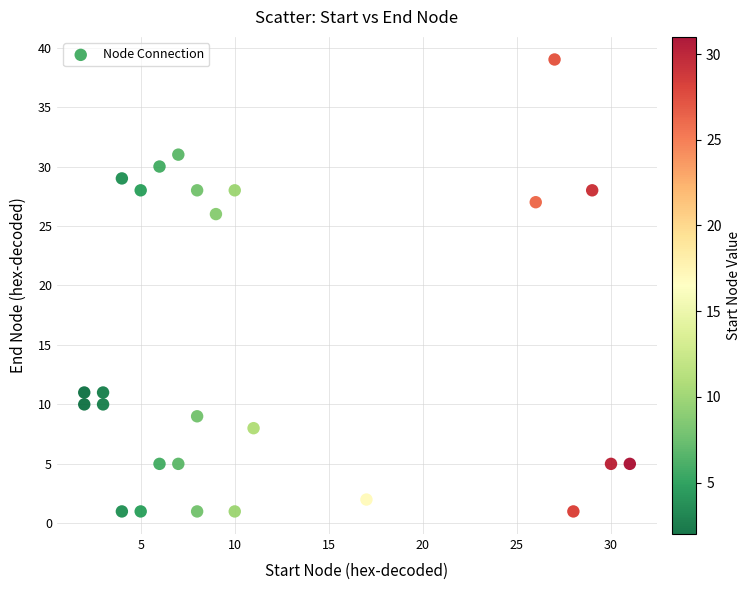

What Y value in the scatter plot is closest to 20?

26